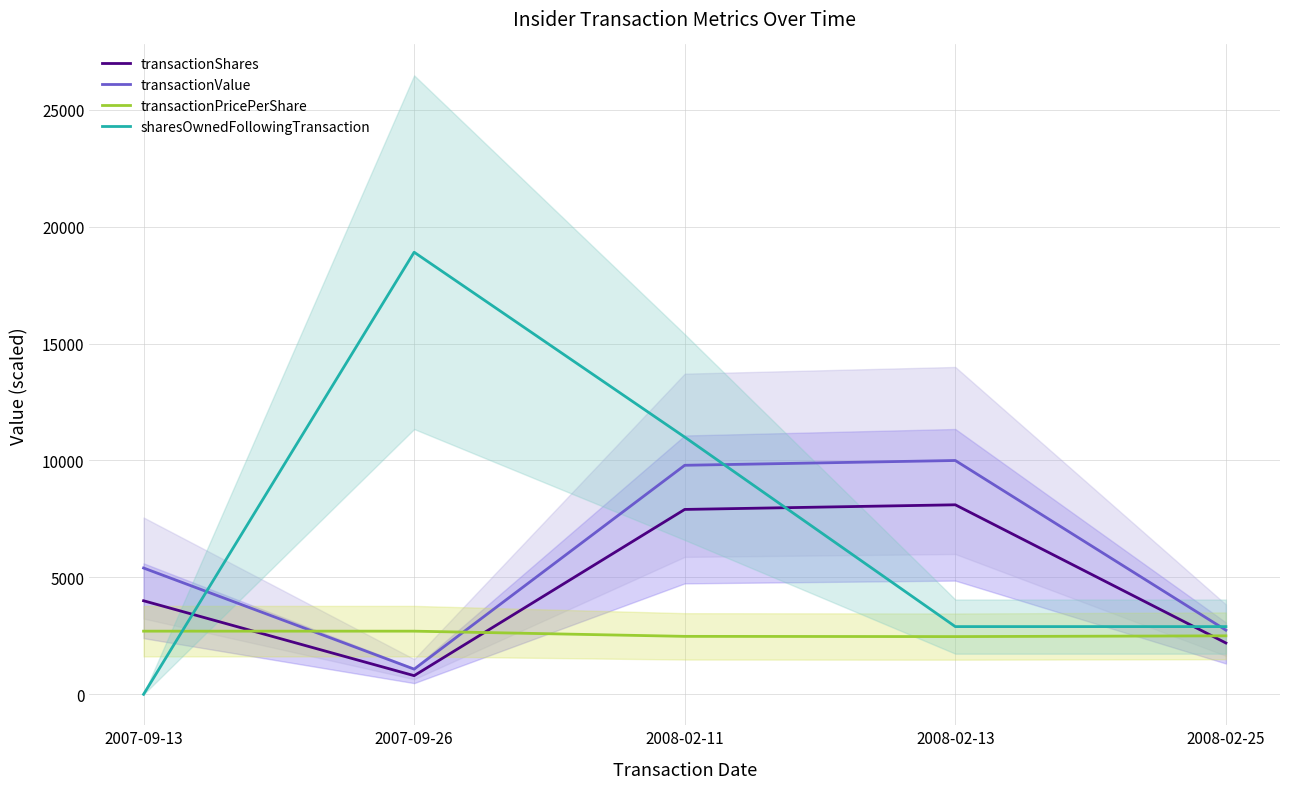

What is the maximum value for transactionValue?

9997.3